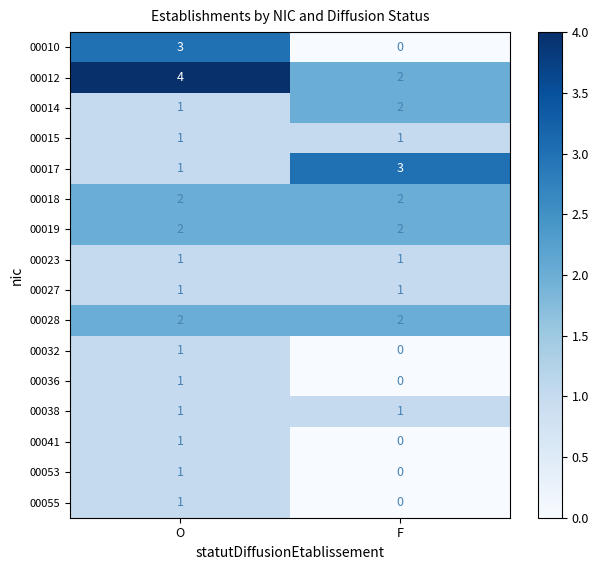

At which category does the chart reach its peak across all series?

O